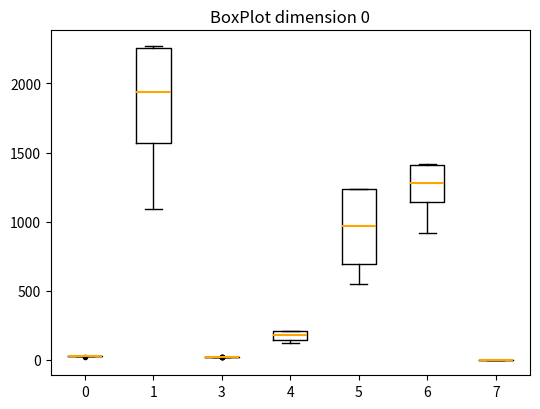

Which box is the tallest, from its lower edge to its upper edge?

1